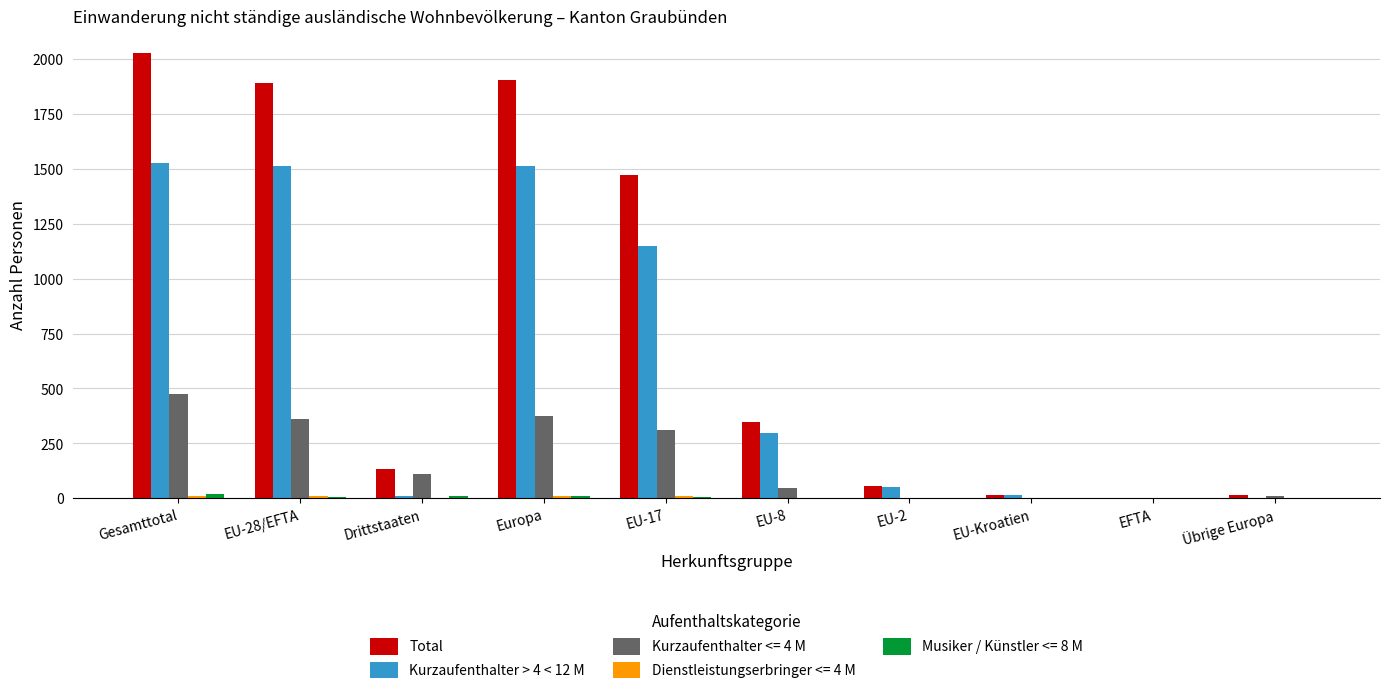

Is it true that Kurzaufenthalter > 4 < 12 M equals 51 at EU-2?

True